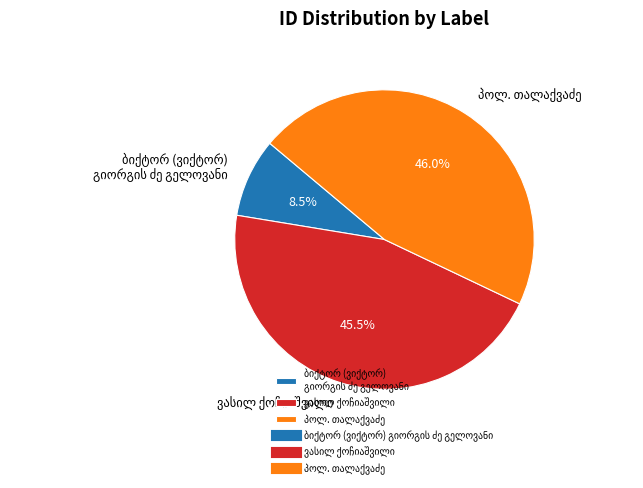

Does any single category account for the majority?

No